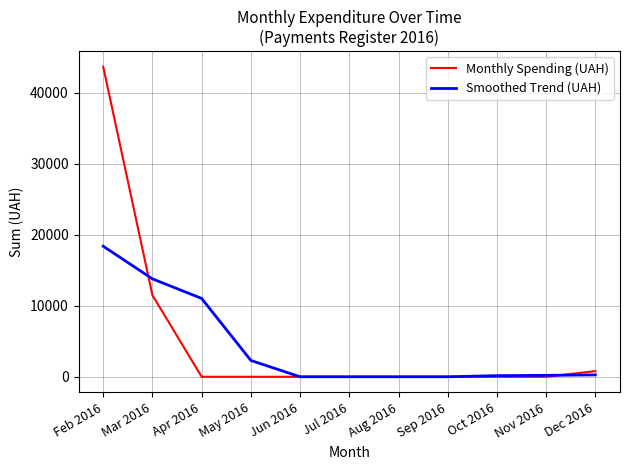

At which category is the sum across all series the highest?

Feb 2016